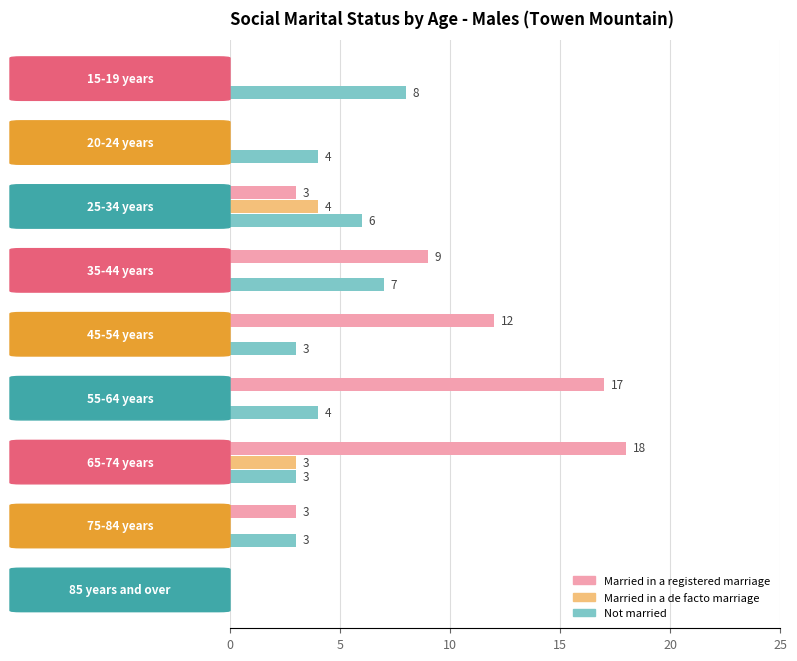

How many Married in a registered marriage values are between 0 and 12?

7